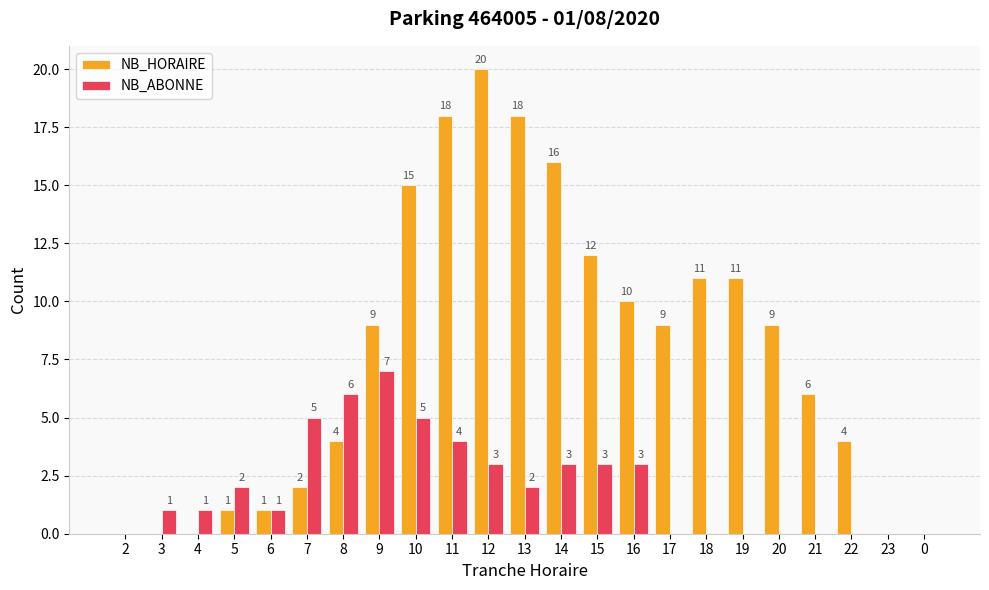

Is it true that NB_HORAIRE equals 0 at 5?

False